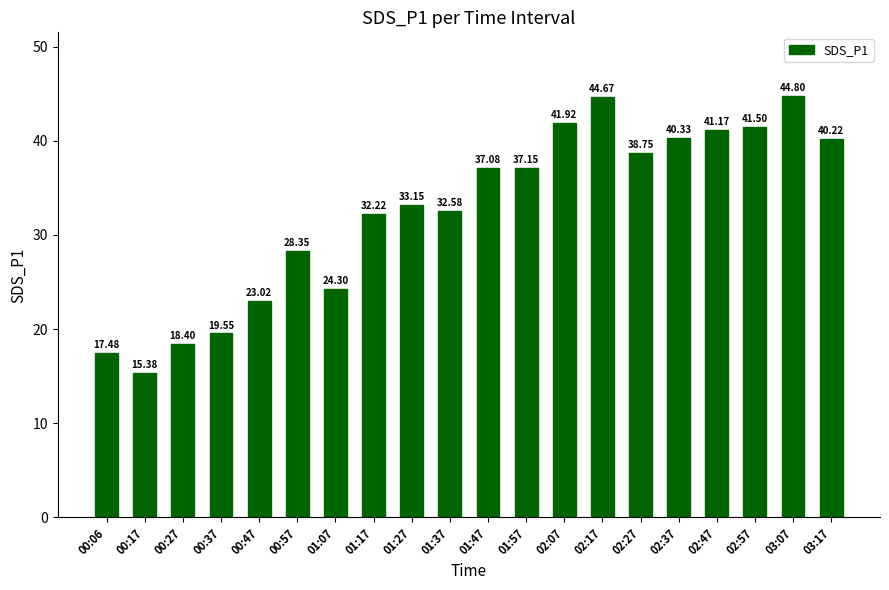

What is the change in value from 01:27 to 01:47?

+3.9